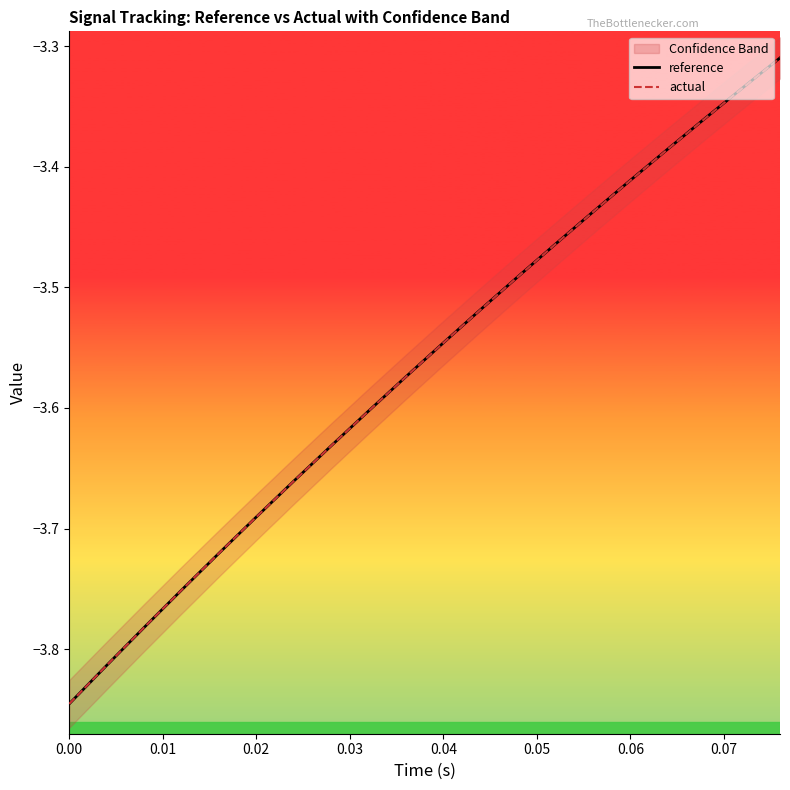

Count the number of categories in the chart.

20